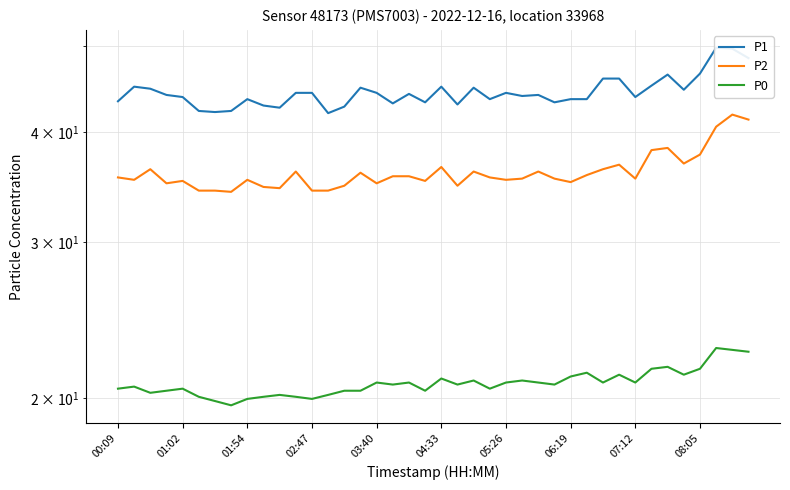

How many data points in P0 are less than 20?

4